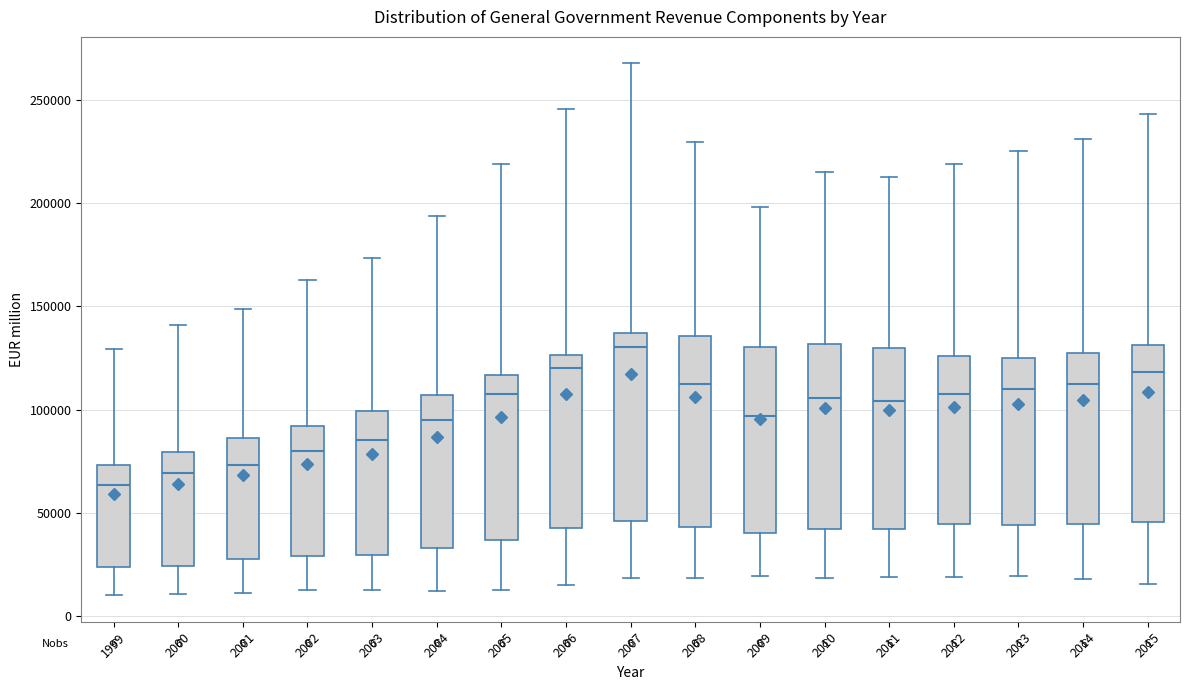

Where does the upper whisker of the box at x = 2012 end on the y-axis? The values are not printed on the chart, so give them approximately, as read against the axis.

220000